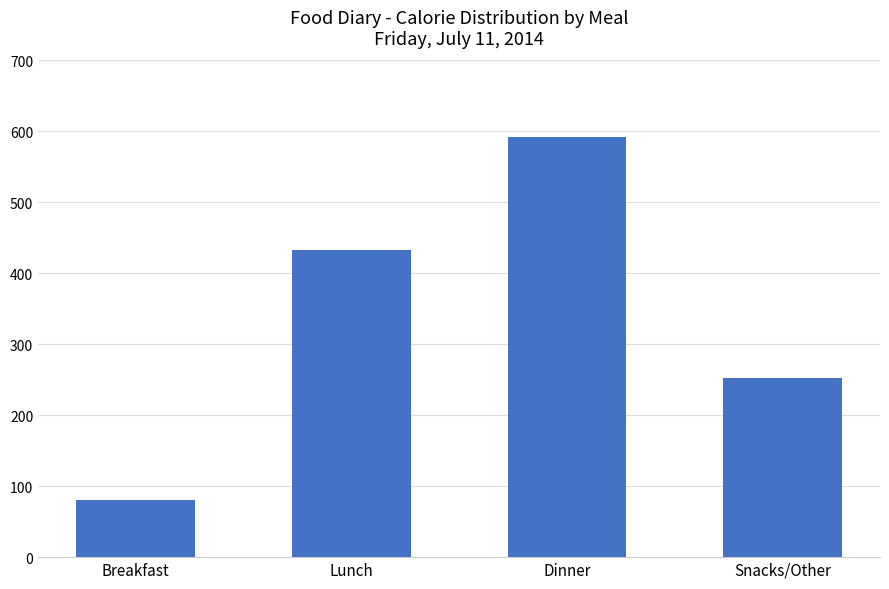

Between Breakfast and Dinner, which is larger?

Dinner